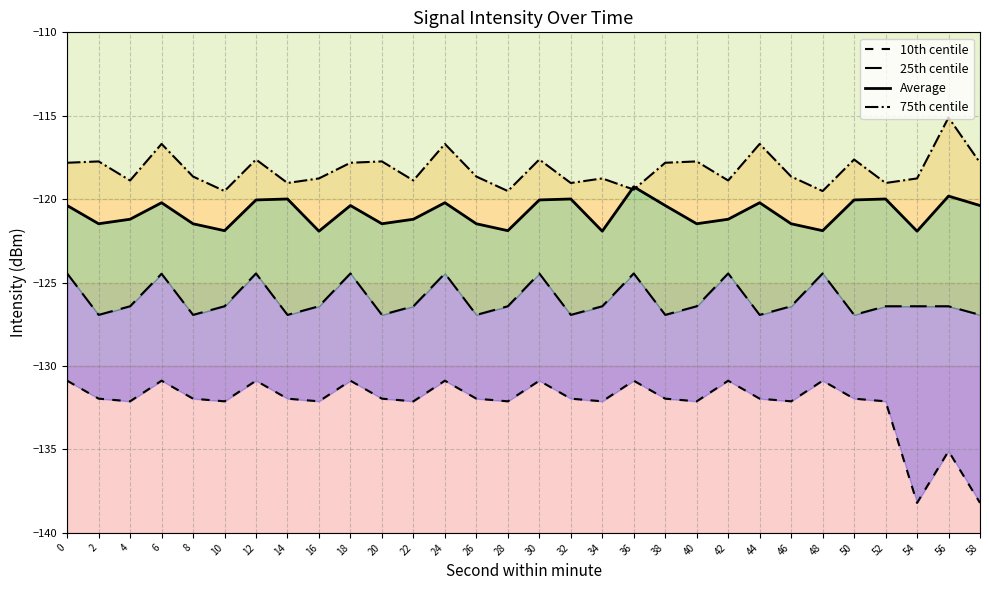

How many categories are shown in the chart?

30